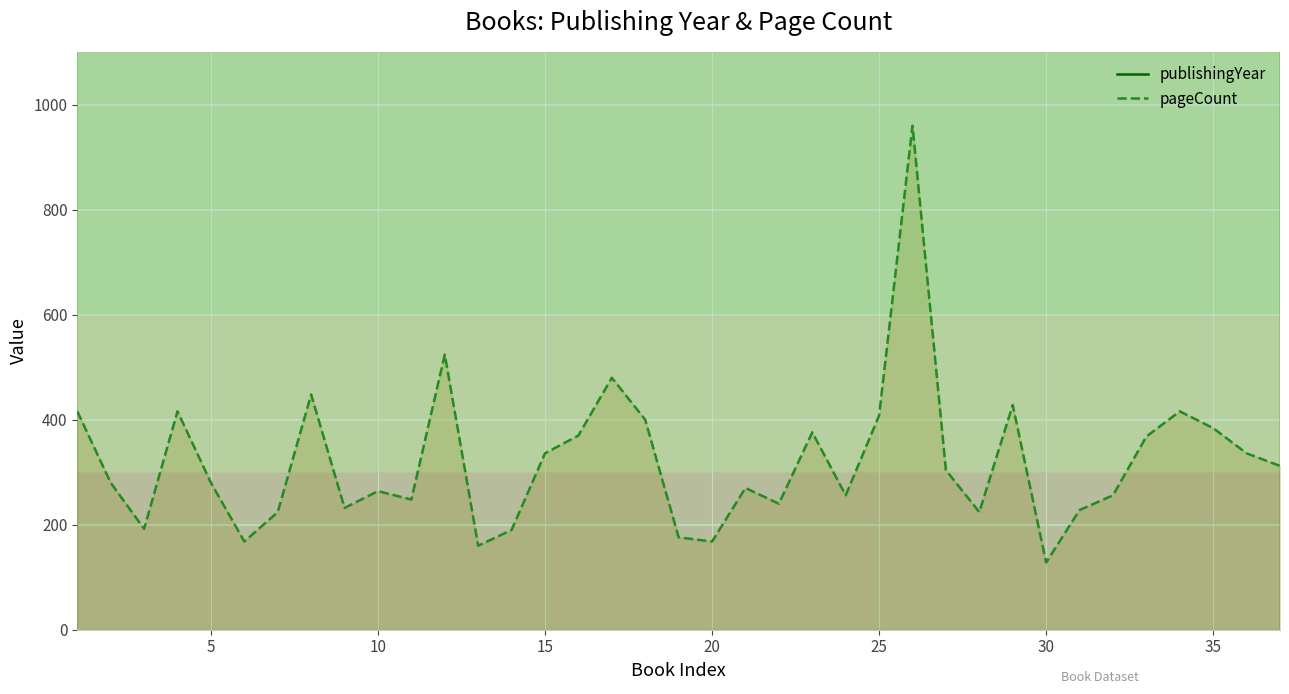

What is the minimum value for pageCount?

128